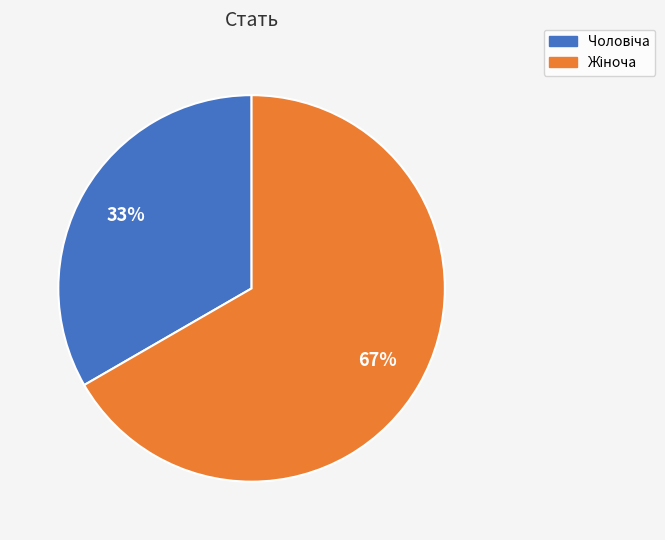

Is there any slice that represents more than half of the pie?

Yes